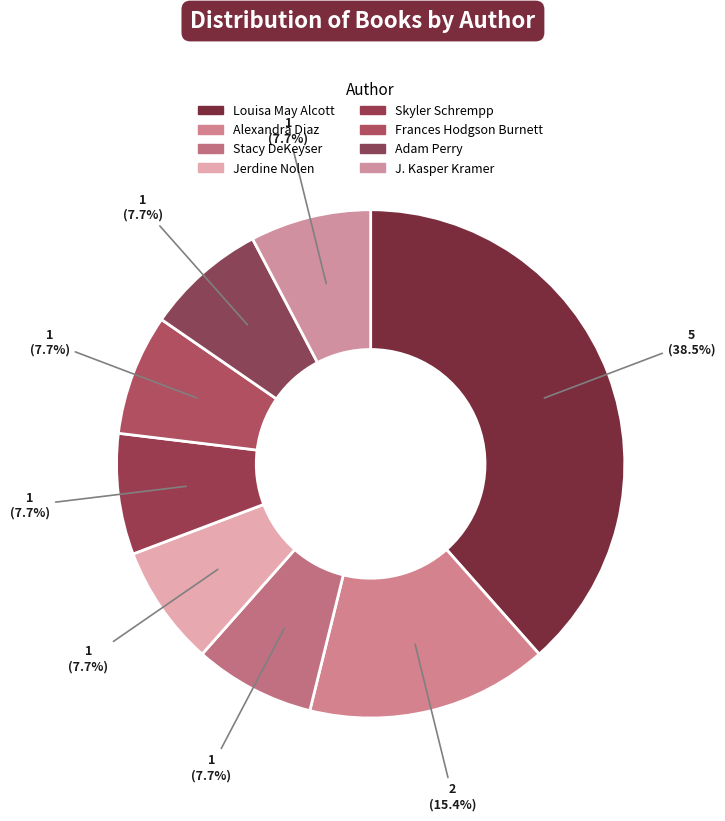

How many segments does this pie chart have?

8